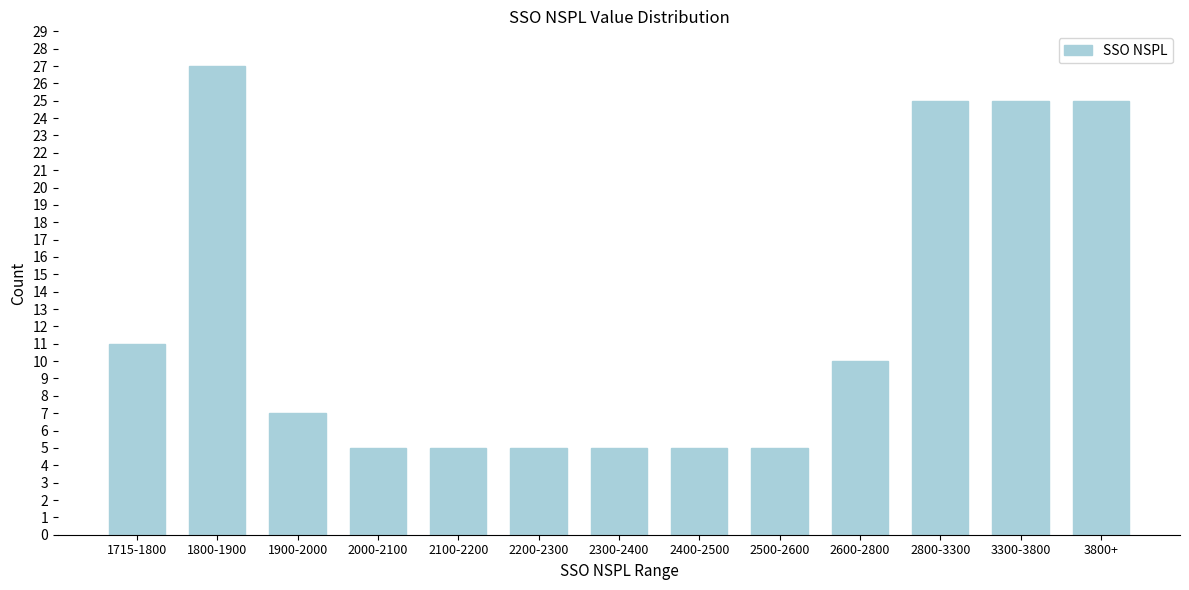

Reading right to left, extract all data points from this chart.

25	25	25	10	5	5	5	5	5	5	7	27	11